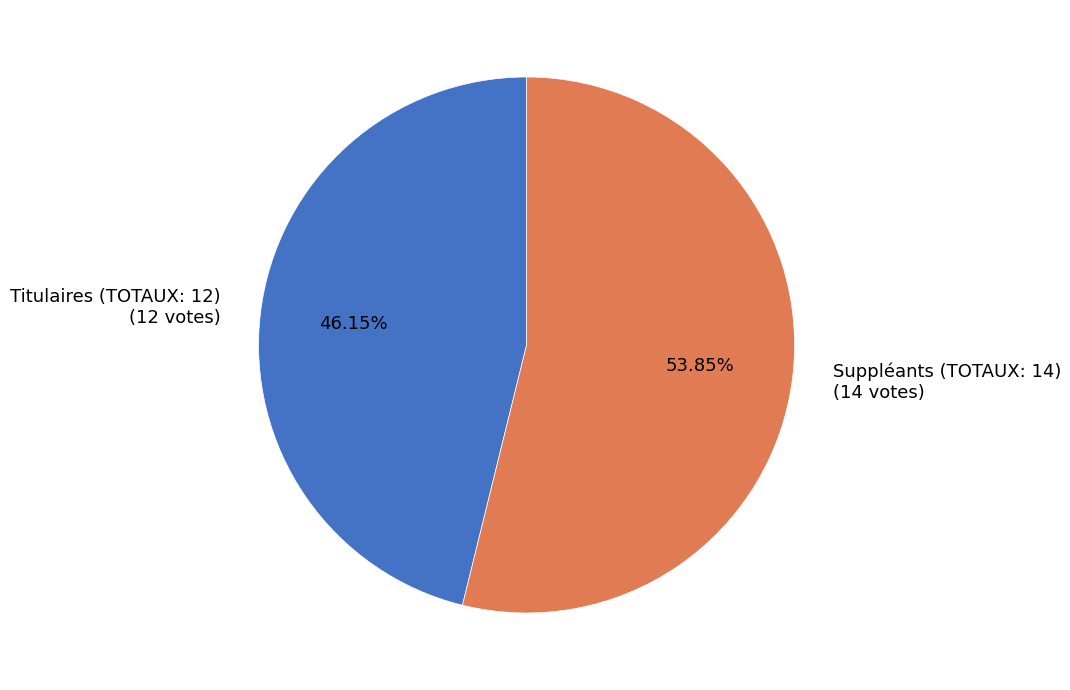

How many segments does this pie chart have?

2